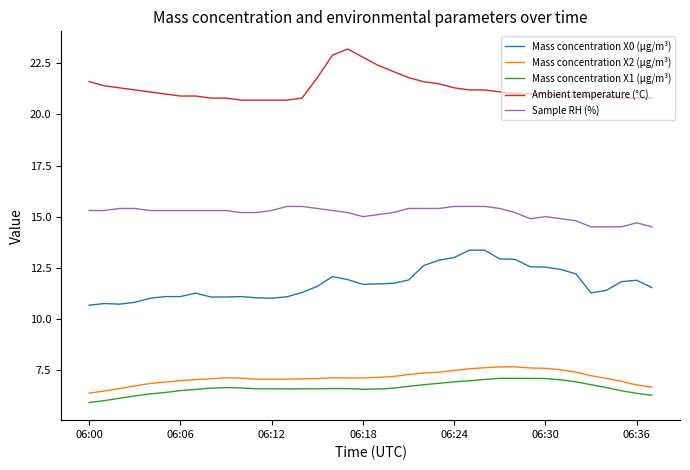

What is the maximum value for Ambient temperature (°C)?

23.2